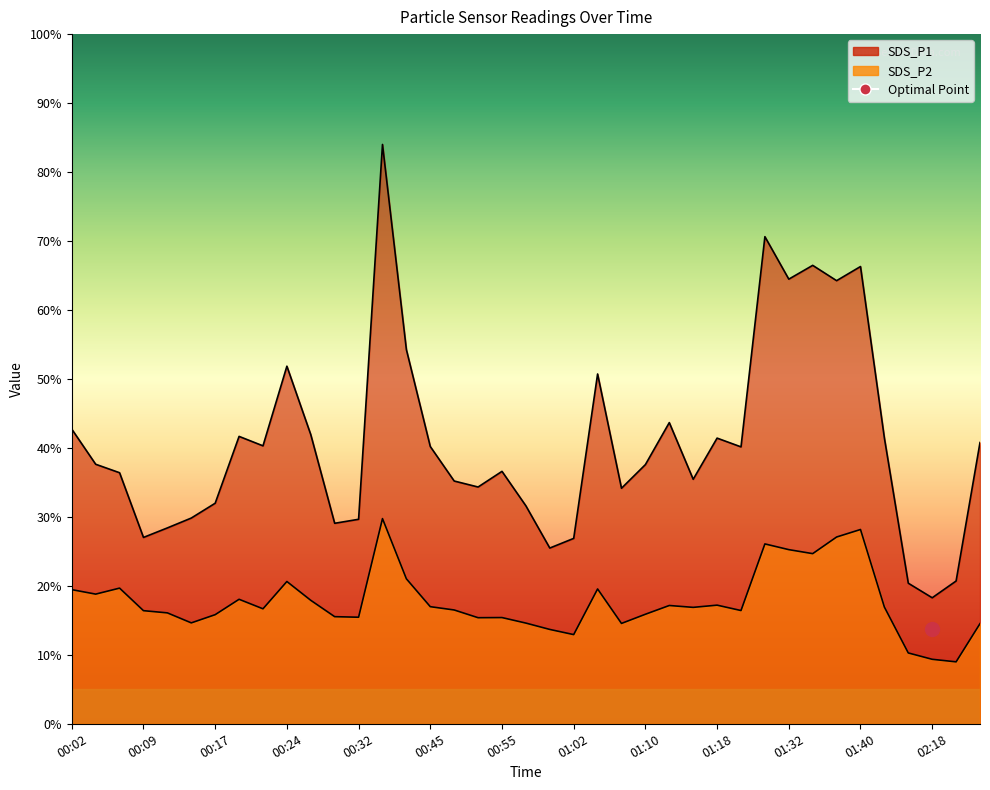

Reading right to left, extract all data points from this chart.

SDS_P1: 02:26=40.8	02:21=20.7	02:18=18.3	02:15=20.4	01:43=41.4	01:40=66.3	01:37=64.2	01:35=66.5	01:32=64.5	01:29=70.6	01:27=40.1	01:18=41.4	01:16=35.5	01:13=43.7	01:10=37.6	01:07=34.1	01:05=50.7	01:02=26.9	01:00=25.5	00:57=31.6	00:55=36.6	00:50=34.3	00:48=35.2	00:45=40.2	00:43=54.2	00:35=84.0	00:32=29.6	00:29=29.1	00:27=41.9	00:24=51.9	00:22=40.3	00:19=41.7	00:17=32.0	00:14=29.8	00:12=28.4	00:09=27.0	00:07=36.4	00:04=37.6	00:02=42.7
SDS_P2: 02:26=14.5	02:21=9.0	02:18=9.3	02:15=10.3	01:43=16.9	01:40=28.2	01:37=27.1	01:35=24.7	01:32=25.2	01:29=26.1	01:27=16.4	01:18=17.2	01:16=16.9	01:13=17.1	01:10=15.9	01:07=14.6	01:05=19.6	01:02=12.9	01:00=13.7	00:57=14.6	00:55=15.4	00:50=15.4	00:48=16.5	00:45=17.0	00:43=21.0	00:35=29.8	00:32=15.4	00:29=15.5	00:27=17.9	00:24=20.6	00:22=16.7	00:19=18.1	00:17=15.8	00:14=14.6	00:12=16.1	00:09=16.4	00:07=19.7	00:04=18.8	00:02=19.4